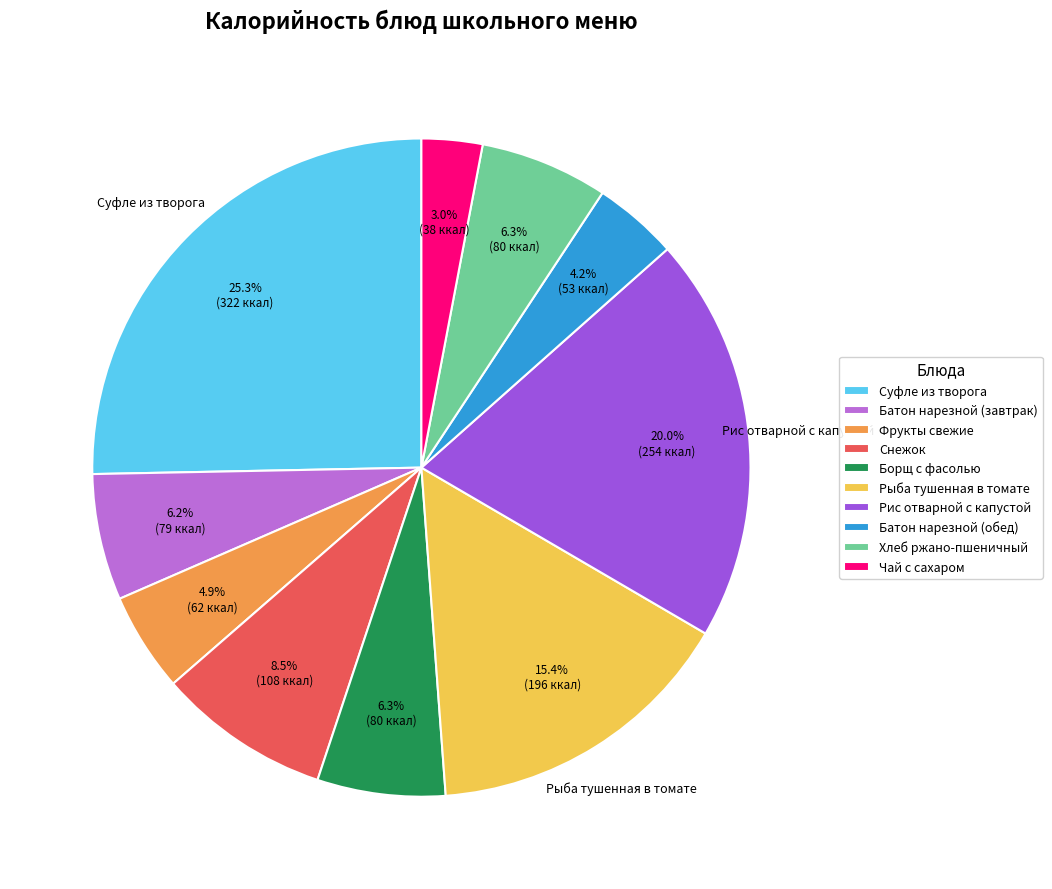

Approximately how many times larger is the value at Батон нарезной (завтрак) compared to Борщ с фасолью?

1.0